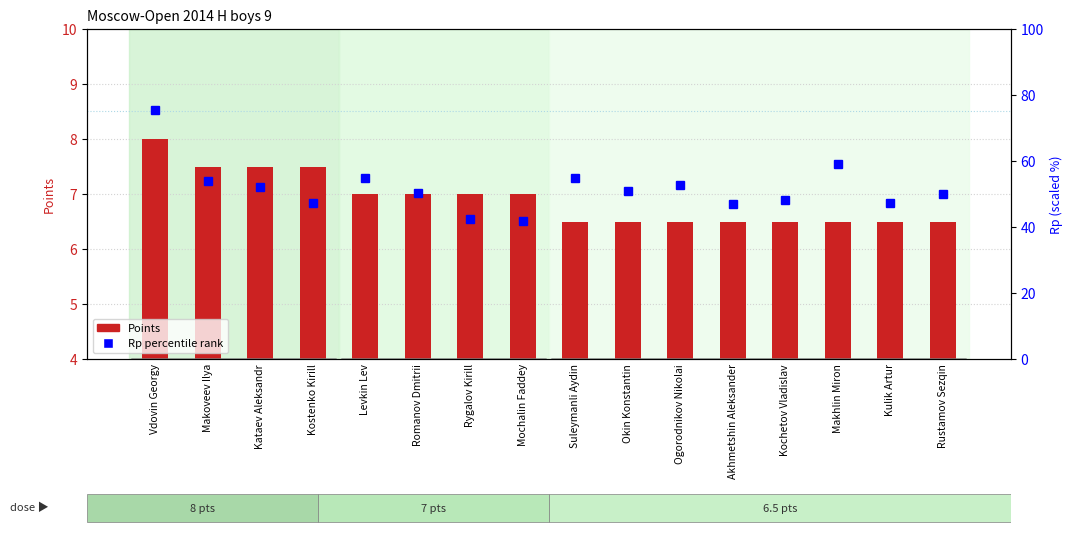

At how many categories does at least one series exceed 29?

16